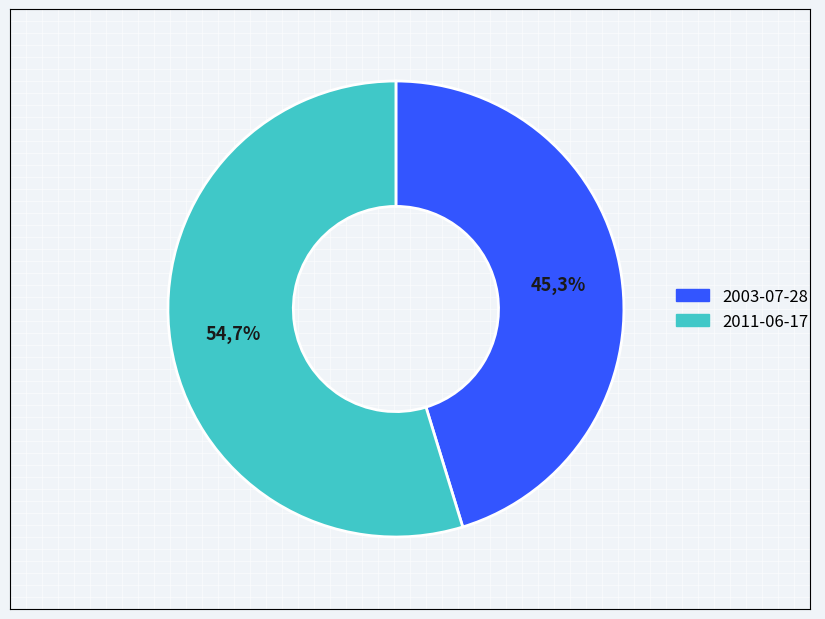

Count the number of slices in the pie.

2